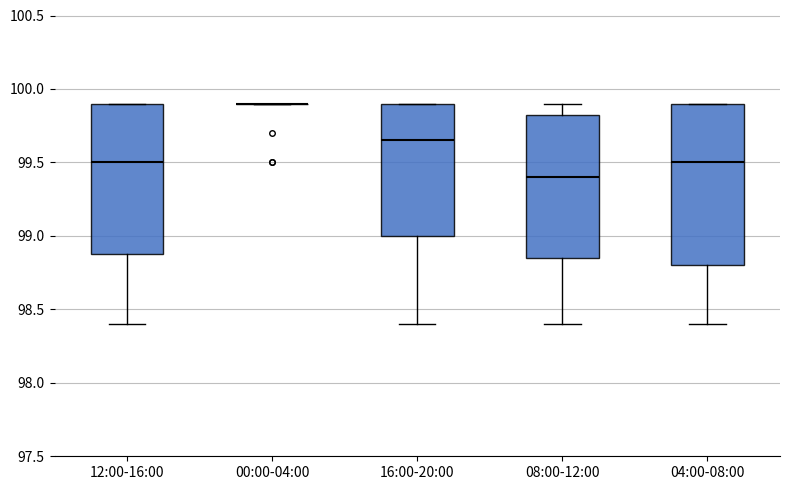

Which box is the tallest, from its lower edge to its upper edge?

04:00-08:00